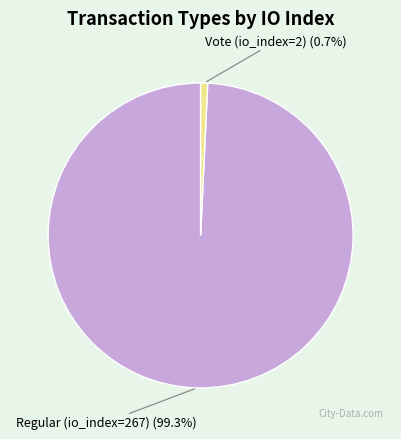

Rank the categories by value from lowest to highest.

Vote (io_index=2), Regular (io_index=267)